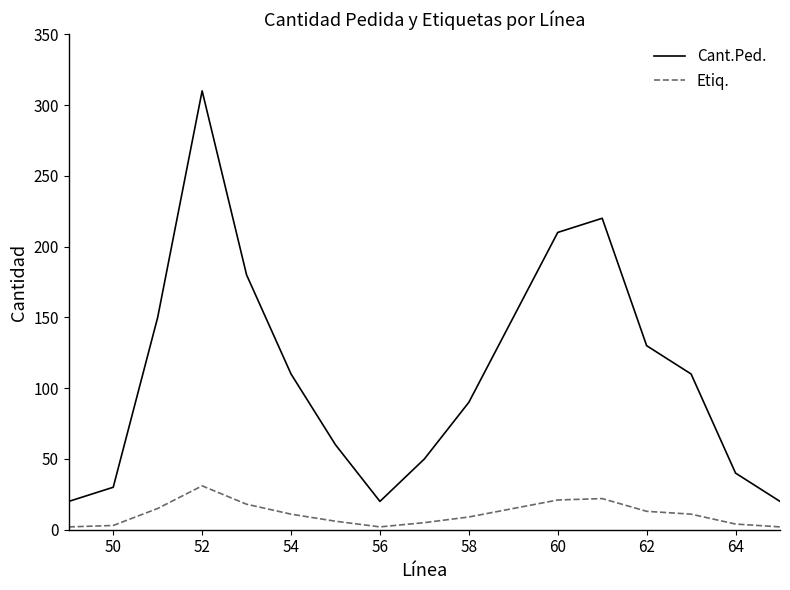

Which series has the largest total across all categories?

Cant.Ped.